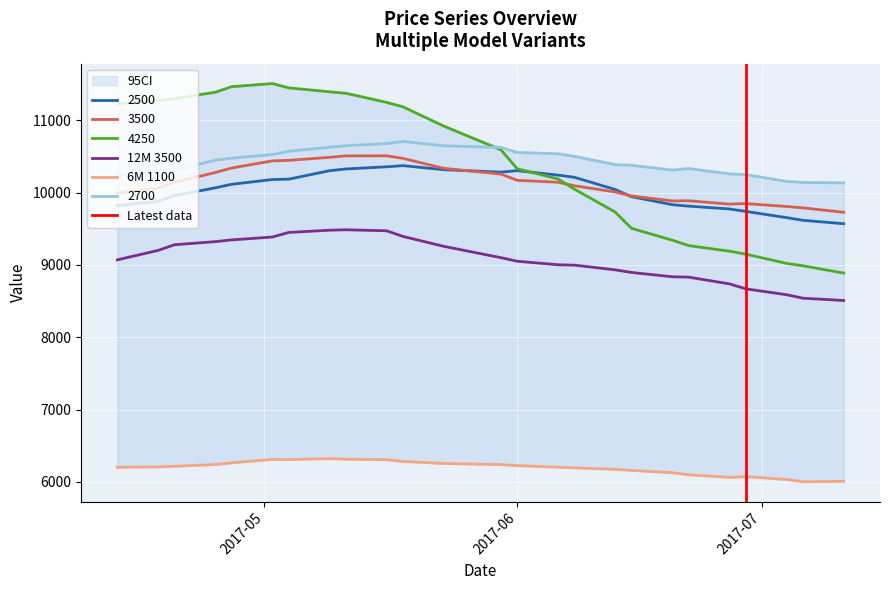

How many data points does each series have?

25